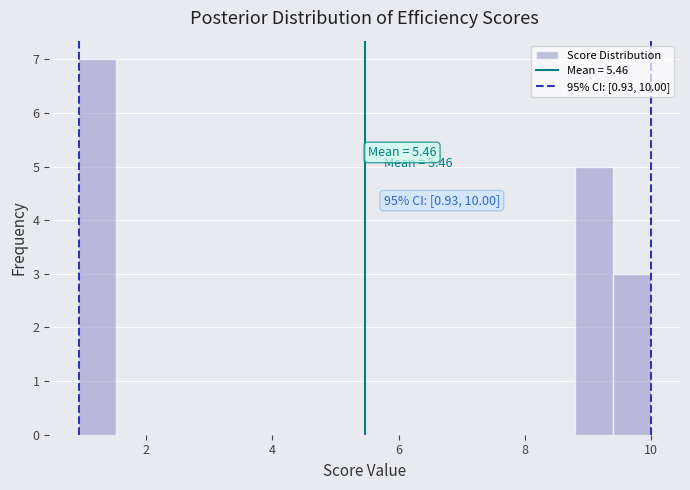

Read against the x-axis, roughly where is the centre of the tallest bar?

1.2